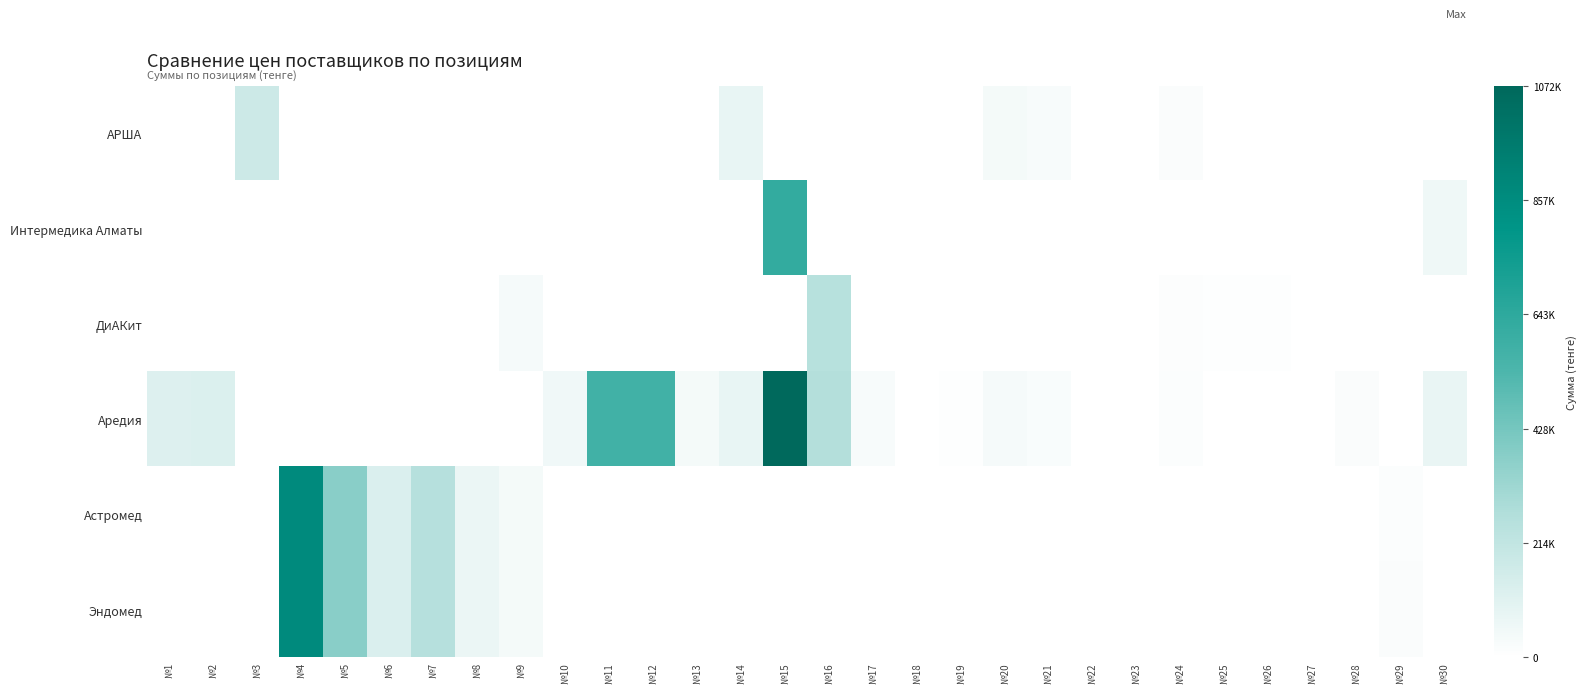

Which series has the largest total across all categories?

Аредия